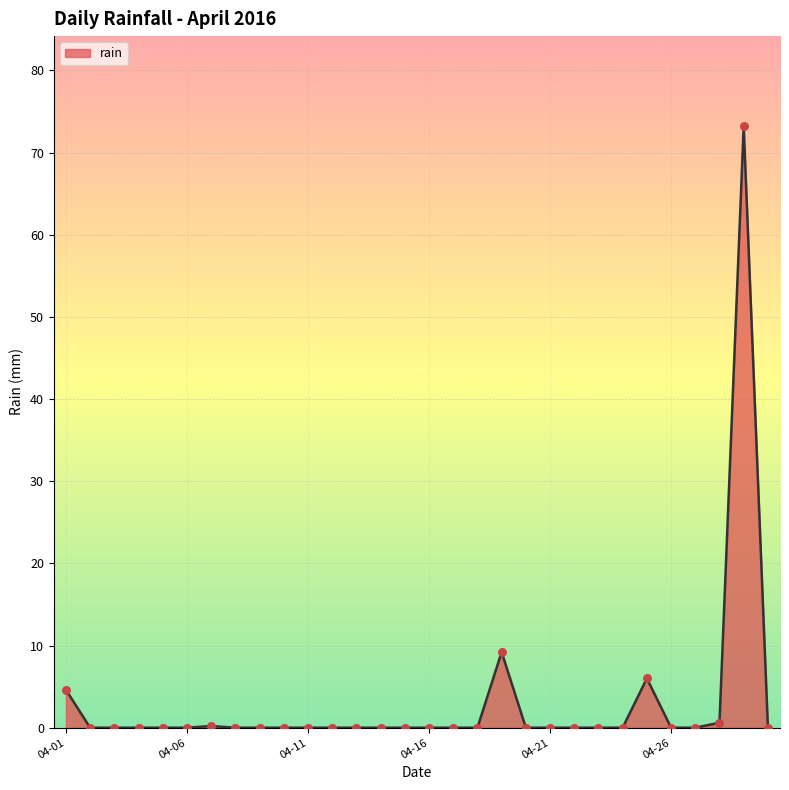

What is the difference between the maximum and minimum values?

73.2